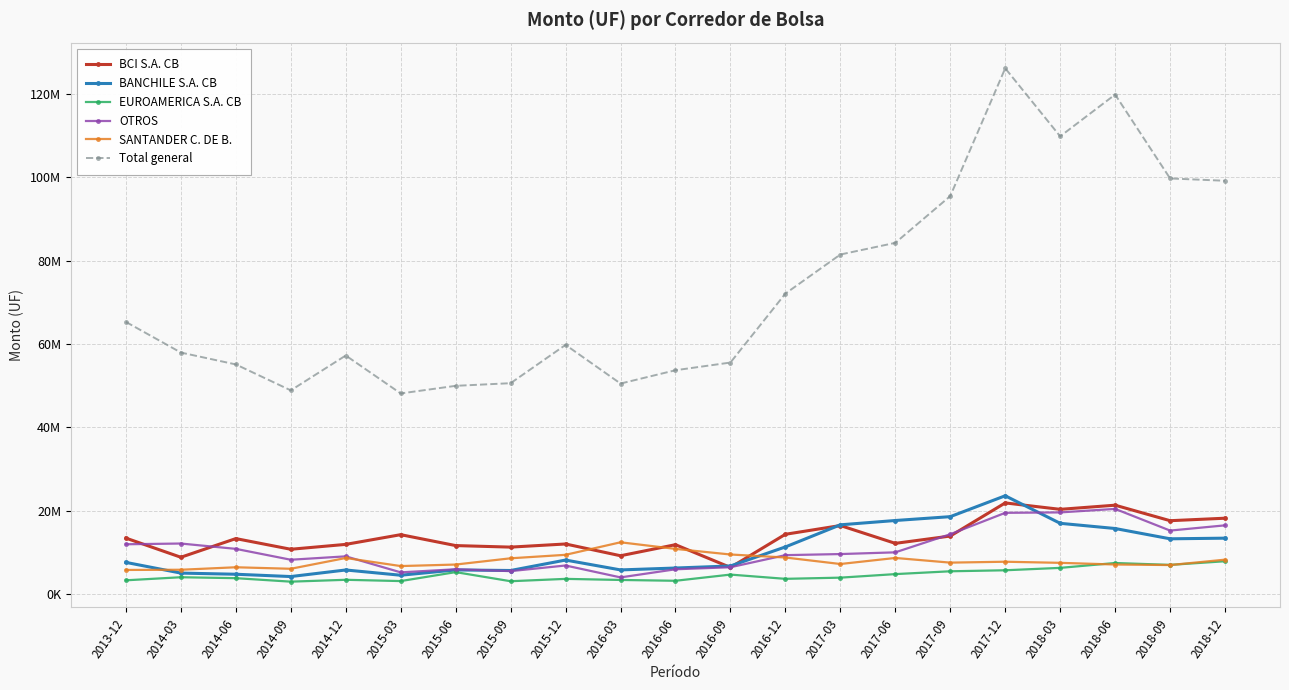

Rank the series by their maximum value, from lowest to highest.

EUROAMERICA S.A. CB, SANTANDER C. DE B., OTROS, BCI S.A. CB, BANCHILE S.A. CB, Total general